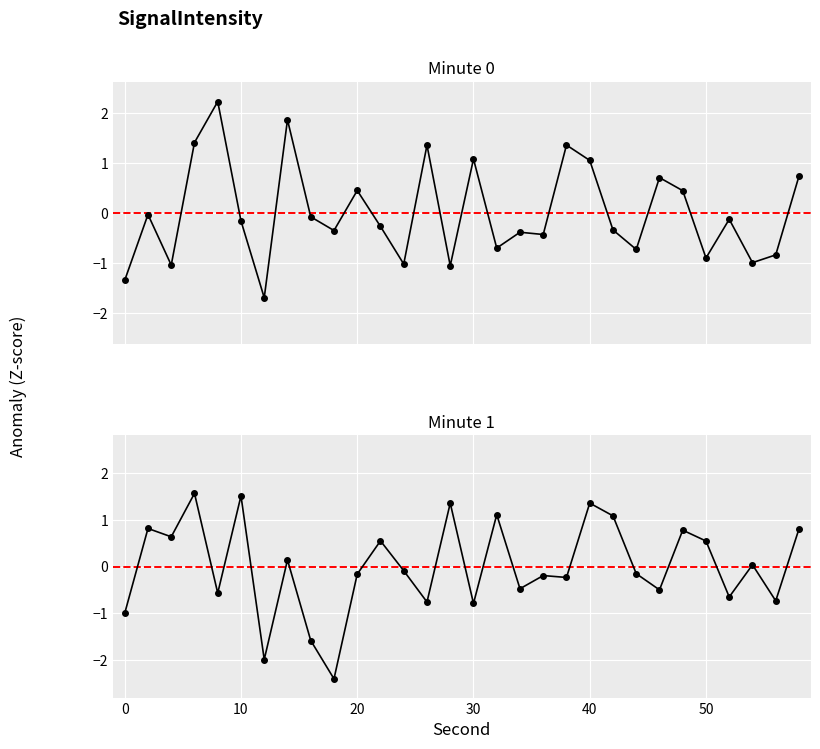

Rank the series by their maximum value, from lowest to highest.

Minute 1, Minute 0